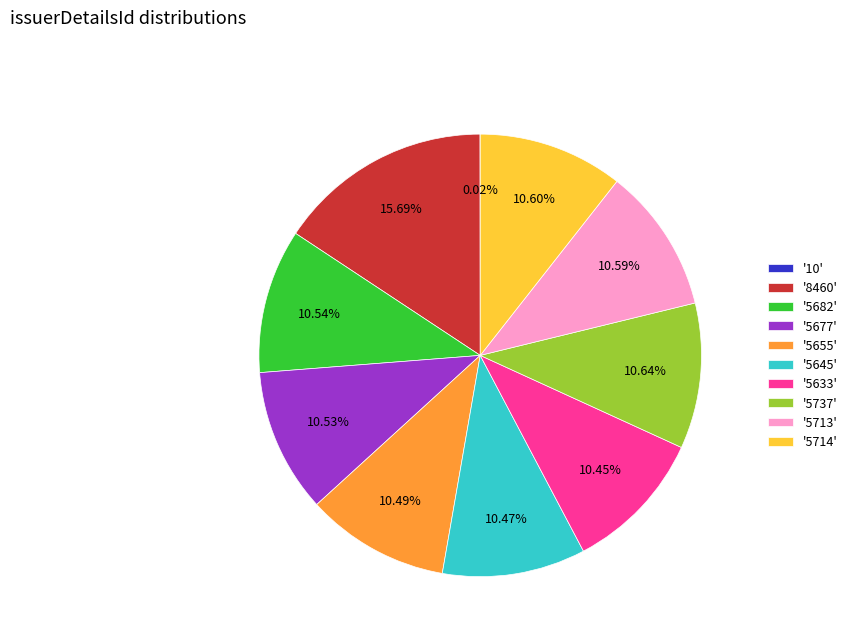

Is '8460' the majority of the pie?

No